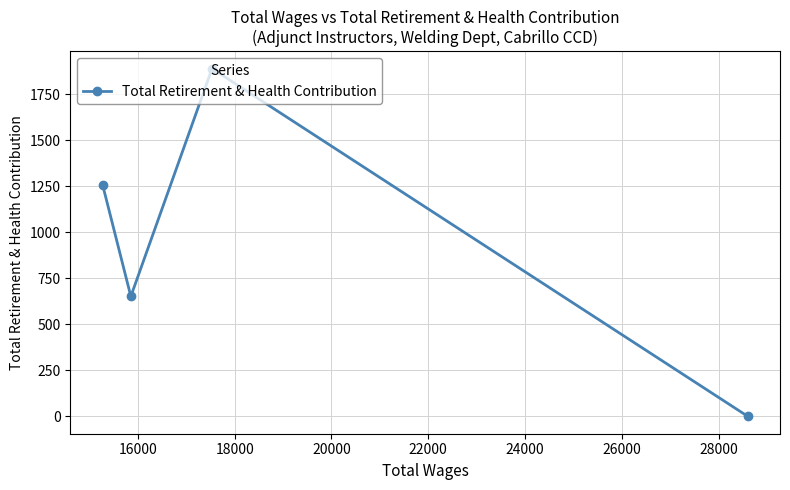

What is the sum of all values?

3802